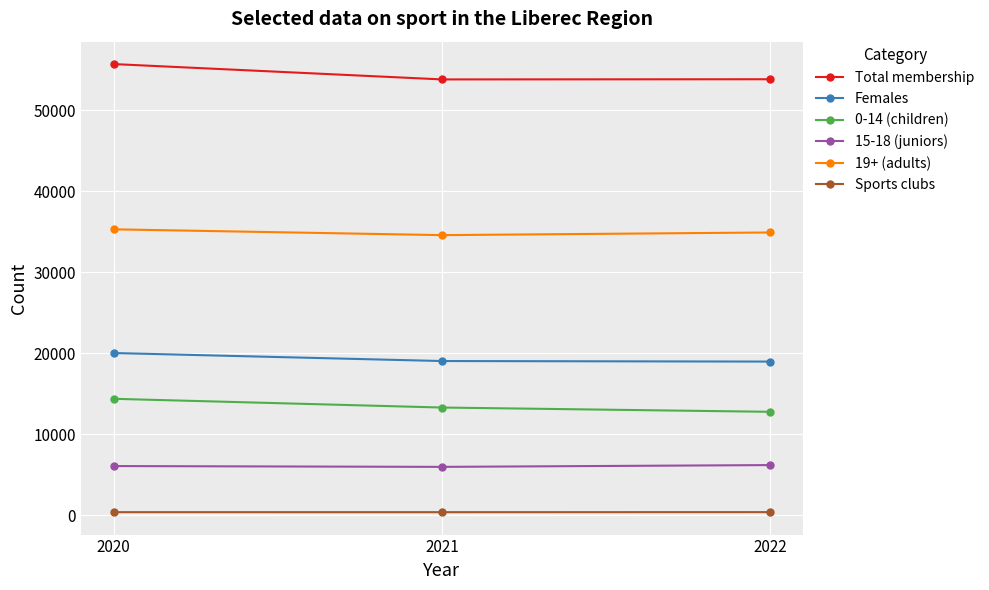

Is it true that 0-14 (children) equals 12754 at 2022?

True